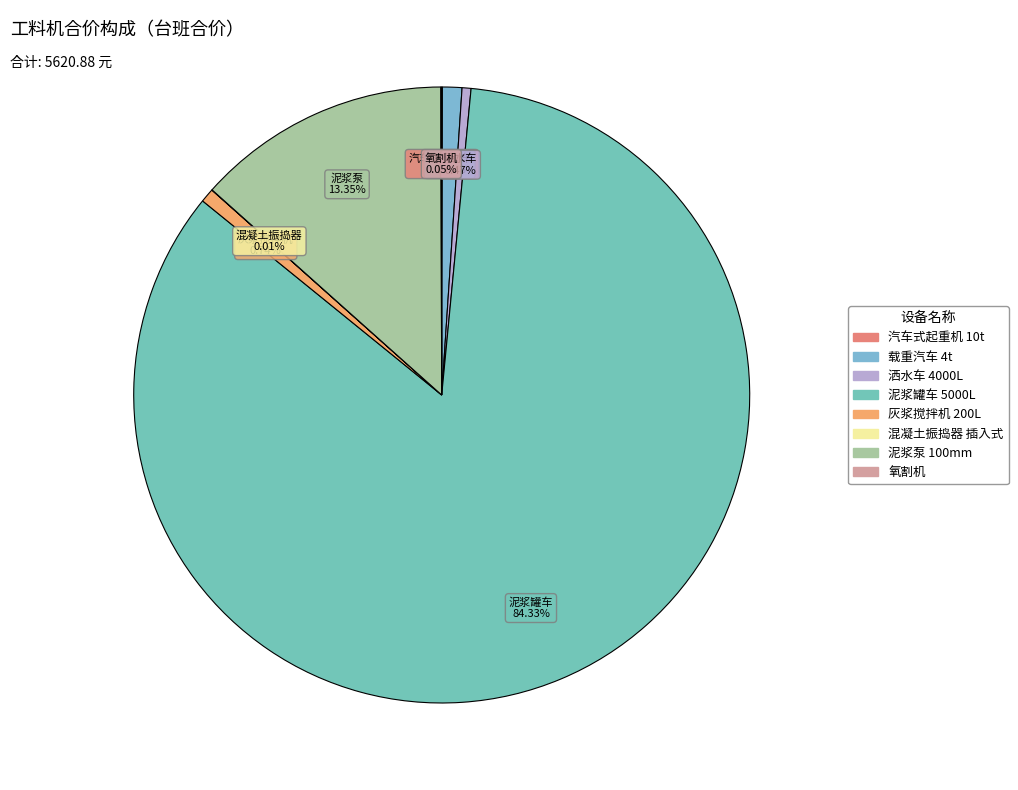

Is there any slice that represents more than half of the pie?

Yes